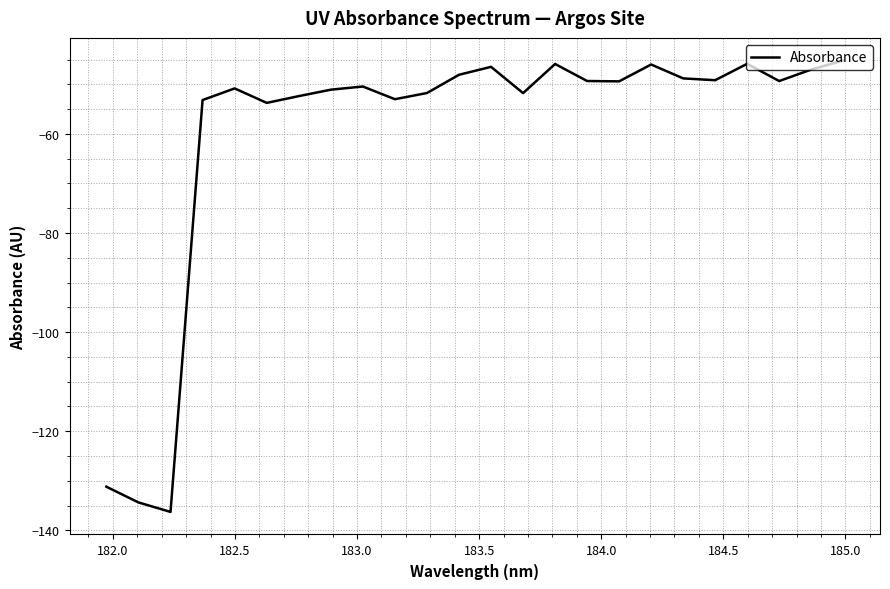

What is the smallest value displayed?

-136.3